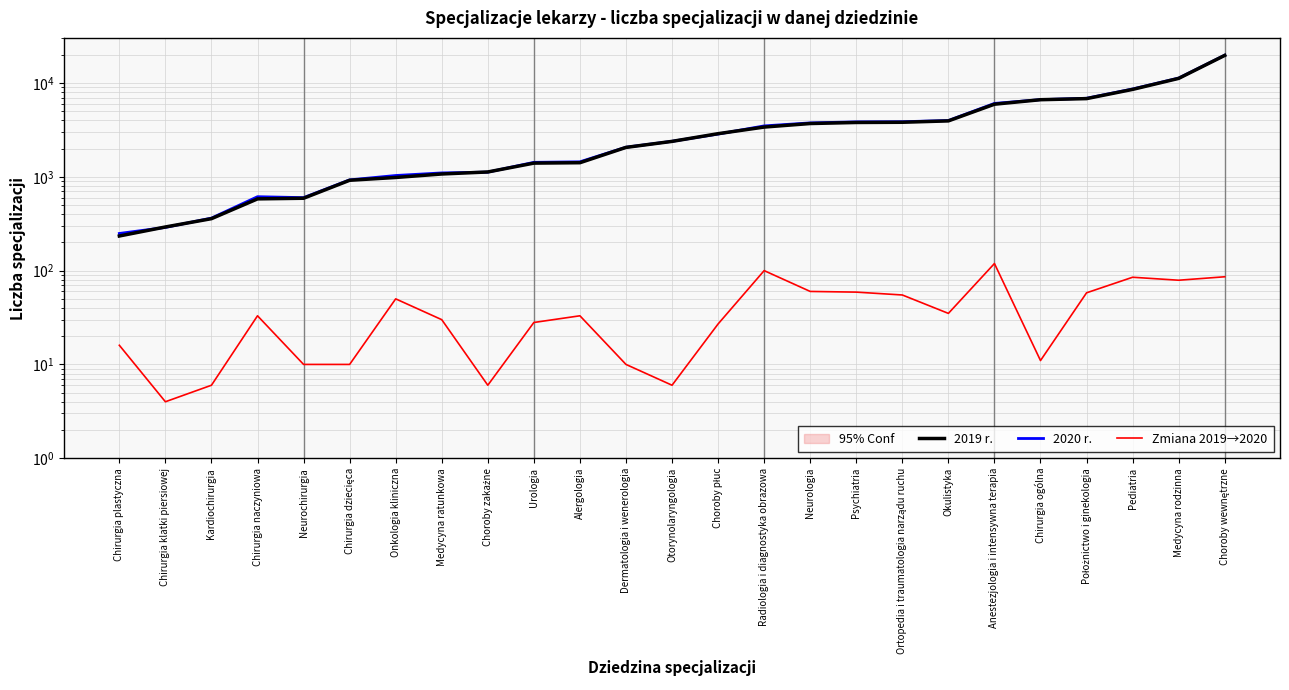

Does the chart have visible grid lines?

Yes